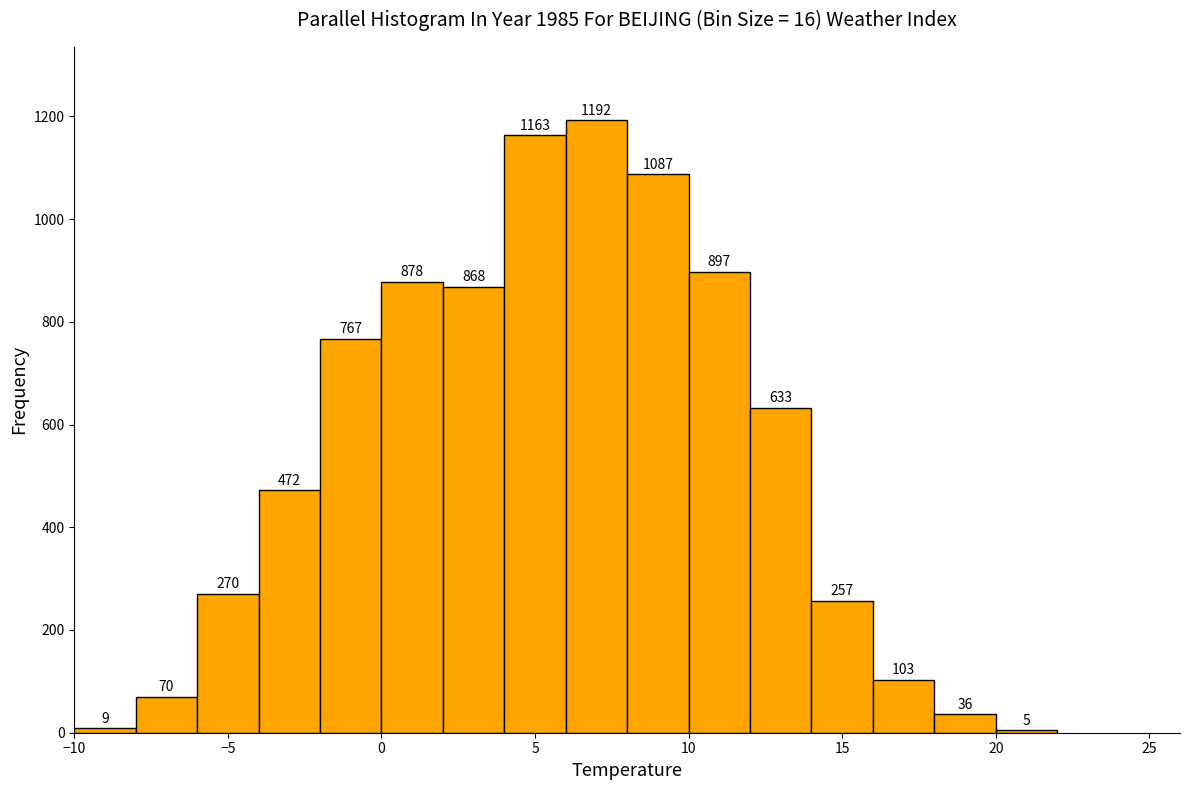

How tall is the bar that spans 10 to 12 on the x-axis?

897